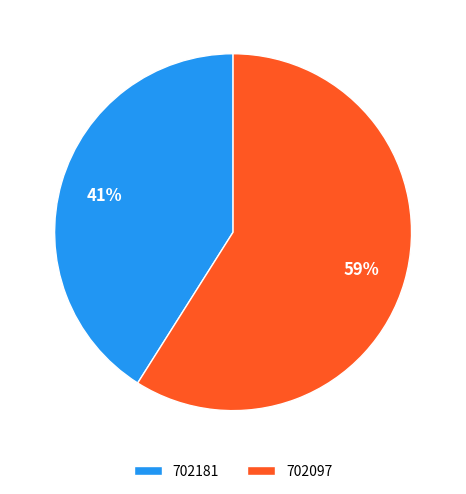

What percentage is the 702097 slice, to the nearest percent?

59%